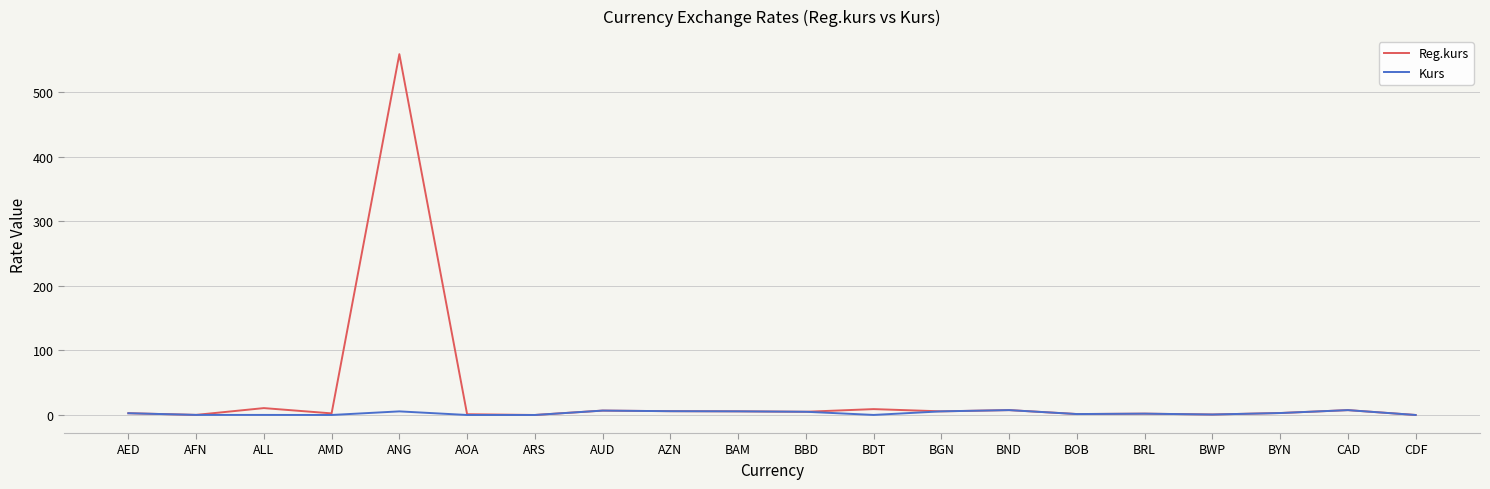

List the series in order of their peak value, lowest first.

Kurs, Reg.kurs